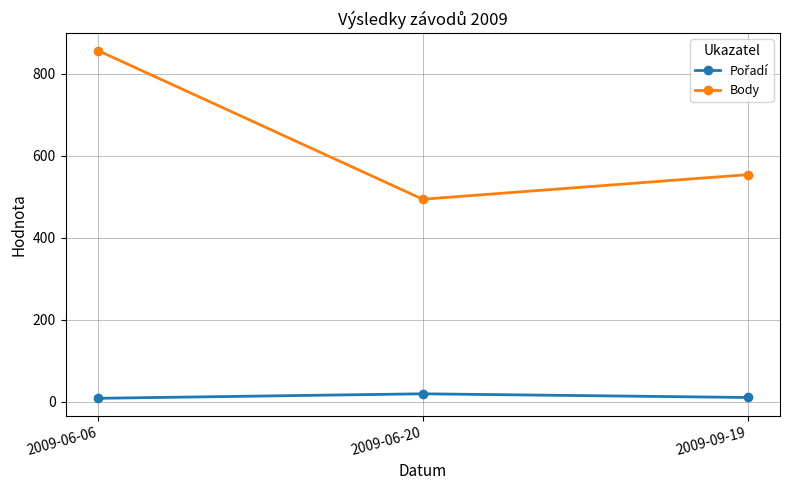

At which label is Body closest to 675?

2009-09-19